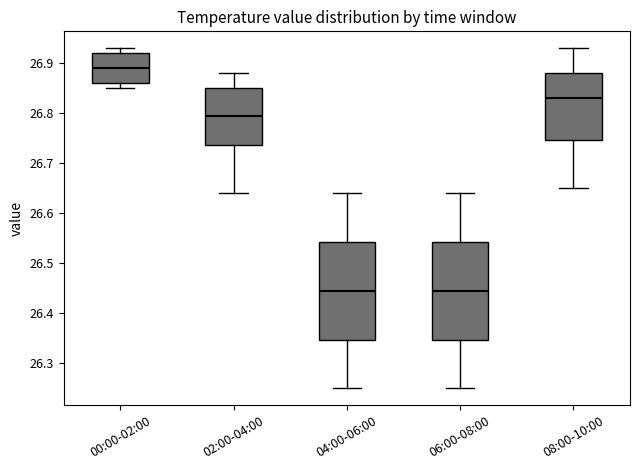

Reading left to right, read every box against the y-axis: the position of its median line, the range the box covers, and the ends of its whiskers. The values are not printed on the chart, so give them approximately, as read against the axis.

00:00-02:00: median 26.89, box 26.86 to 26.92, whiskers 26.85 to 26.93
02:00-04:00: median 26.80, box 26.74 to 26.85, whiskers 26.64 to 26.88
04:00-06:00: median 26.45, box 26.35 to 26.54, whiskers 26.25 to 26.64
06:00-08:00: median 26.45, box 26.35 to 26.54, whiskers 26.25 to 26.64
08:00-10:00: median 26.83, box 26.75 to 26.88, whiskers 26.65 to 26.93